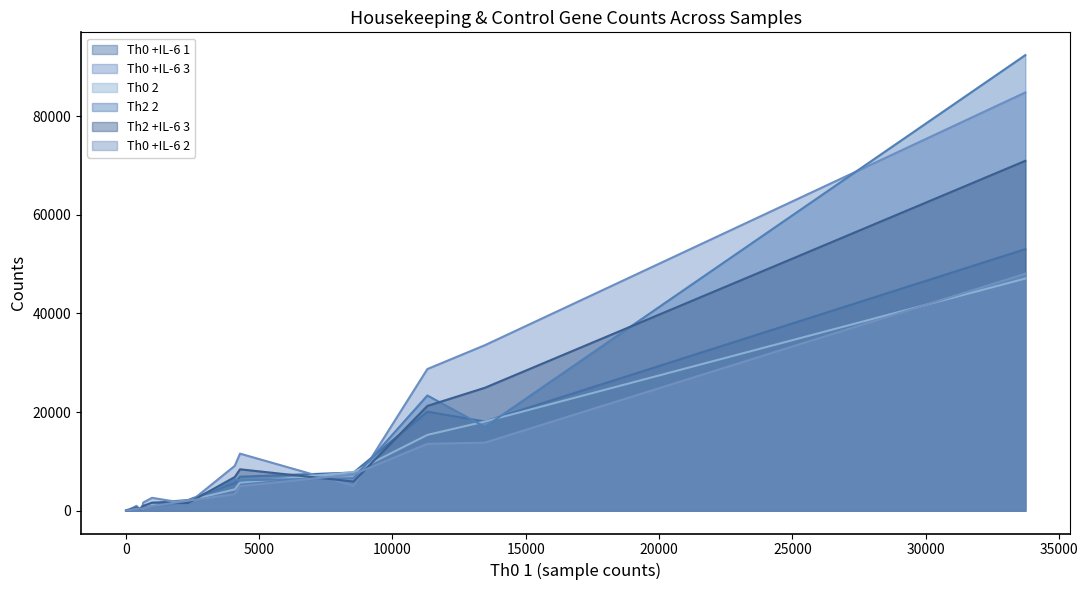

After their last crossing, which series has the higher values: Th2 +IL-6 3 or Th0 +IL-6 2?

Th2 +IL-6 3